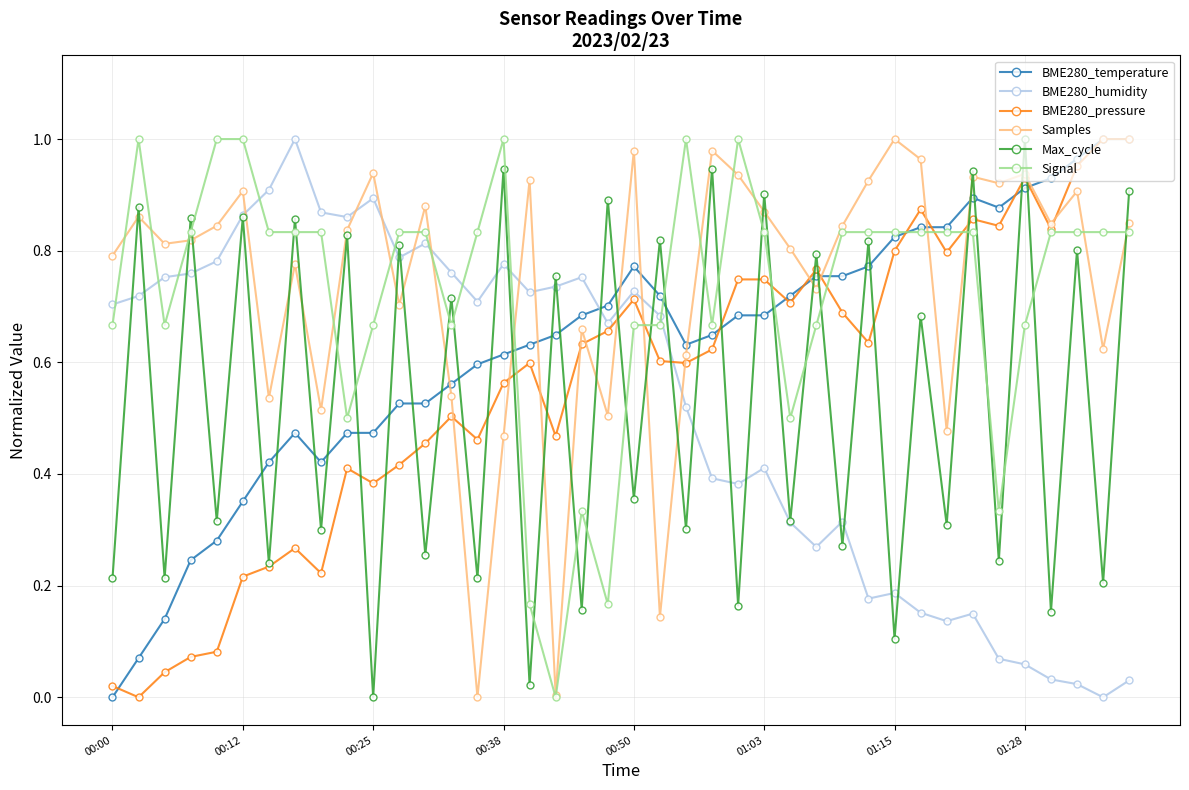

After their last crossing, which series has the higher values: BME280_temperature or Max_cycle?

BME280_temperature